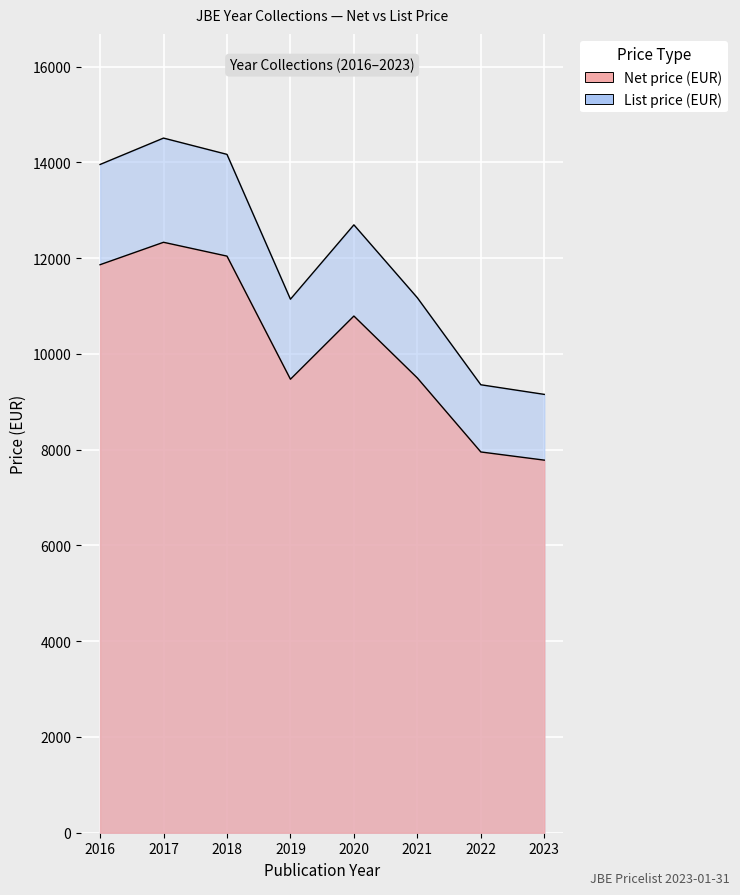

What is the difference between the maximum and minimum values in the List price (EUR) series?

5353.0